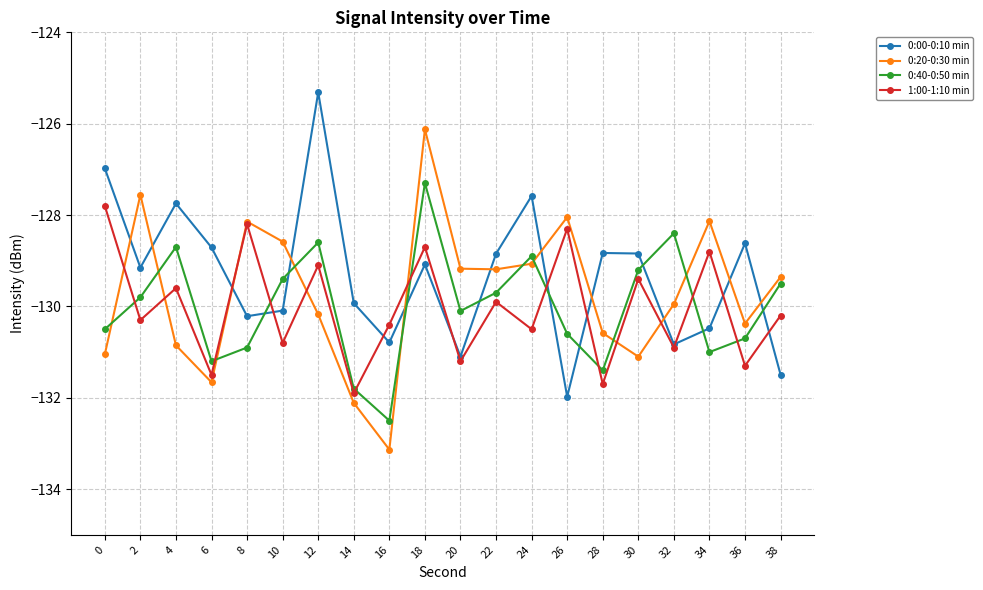

How many lines are shown in the chart?

4